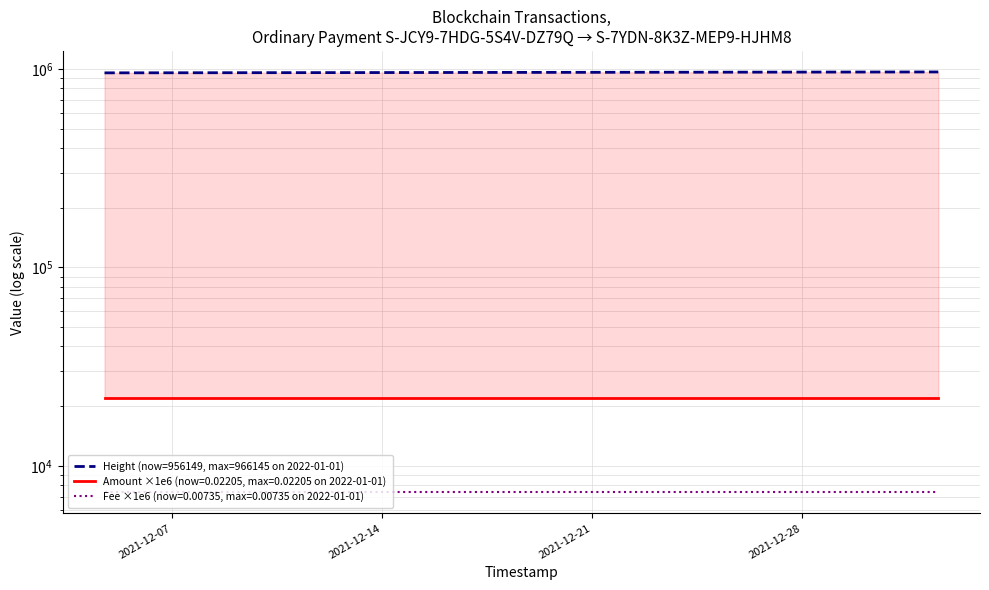

What is the label of the 4th point from the left?

2021-12-28